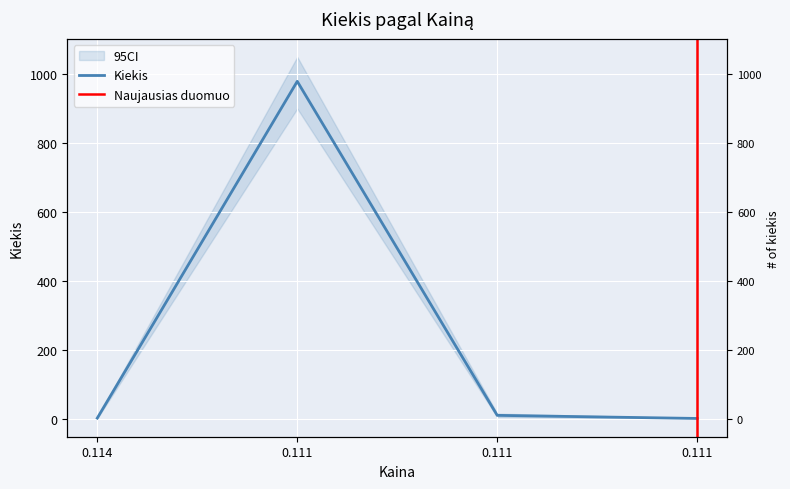

List the labels in order of value, smallest first.

0.111, 0.114, 0.111, 0.111